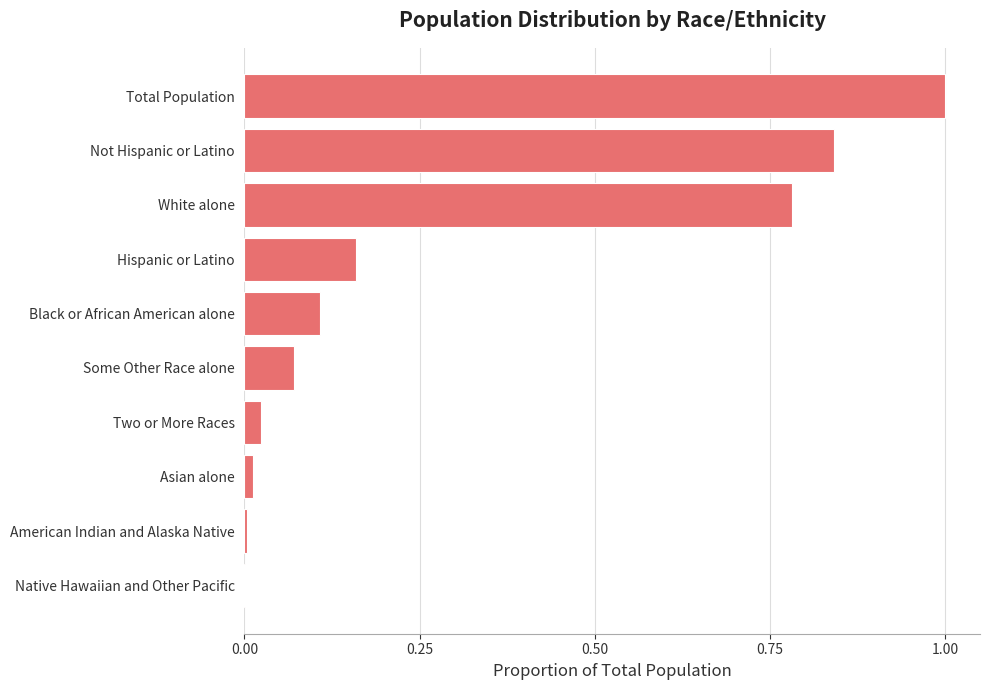

At which category does the chart reach its peak across all series?

Total Population